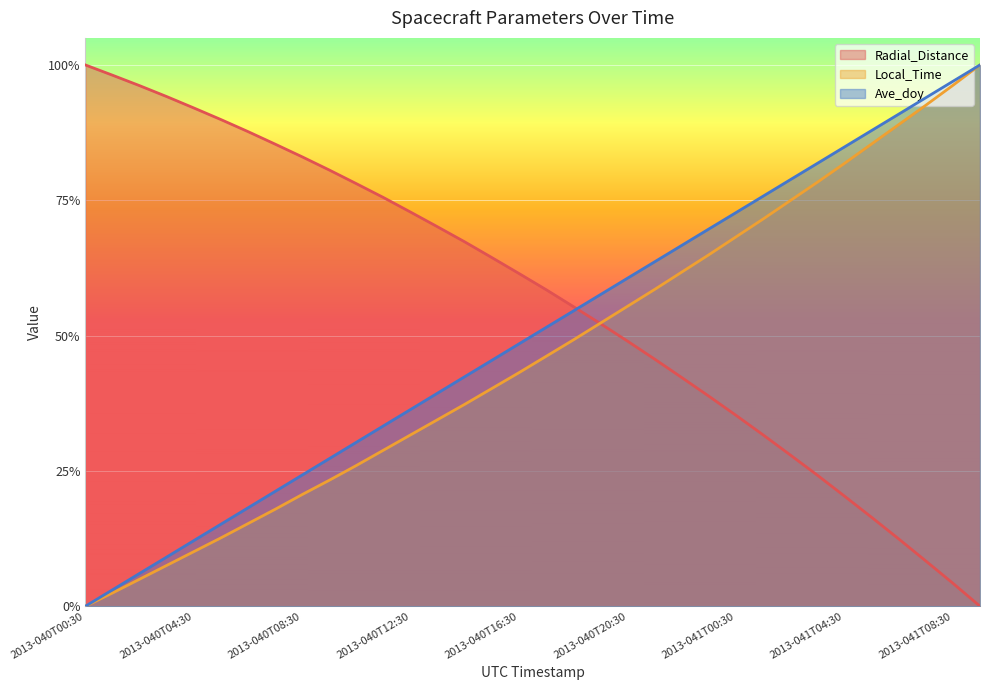

What is the label of the 25th point from the left?

2013-041T00:30